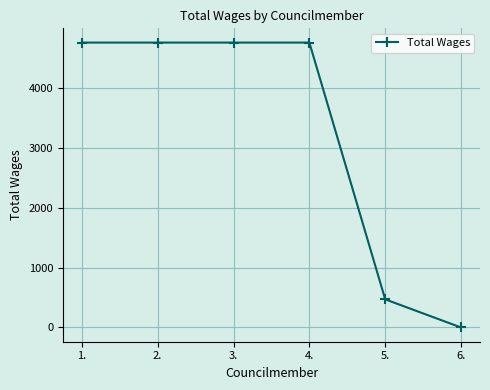

Between 2. and 6., which is larger?

2.